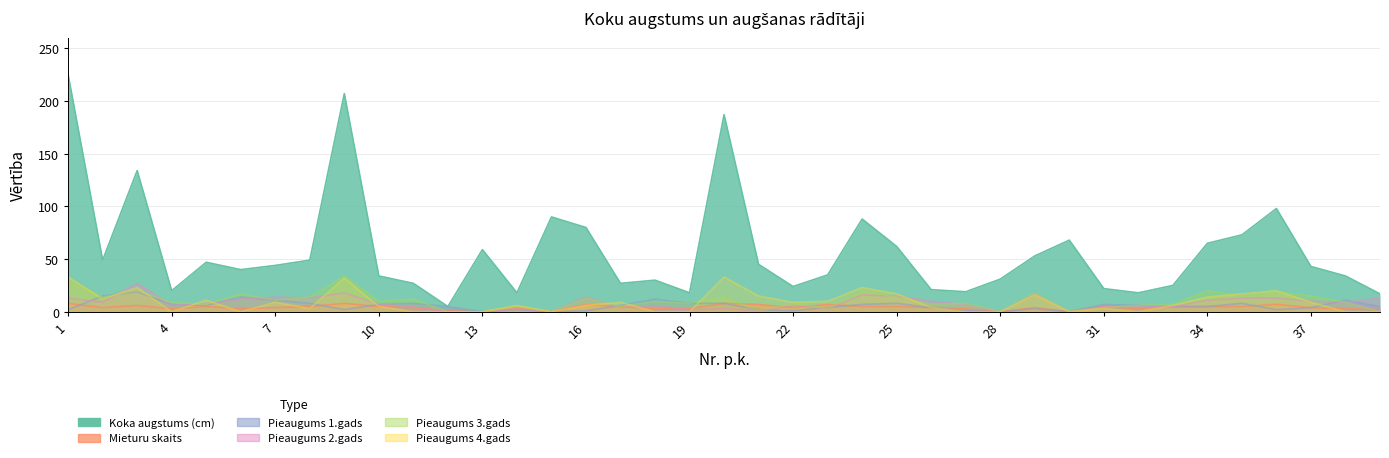

Where does the Pieaugums 1.gads series first go above 5?

2